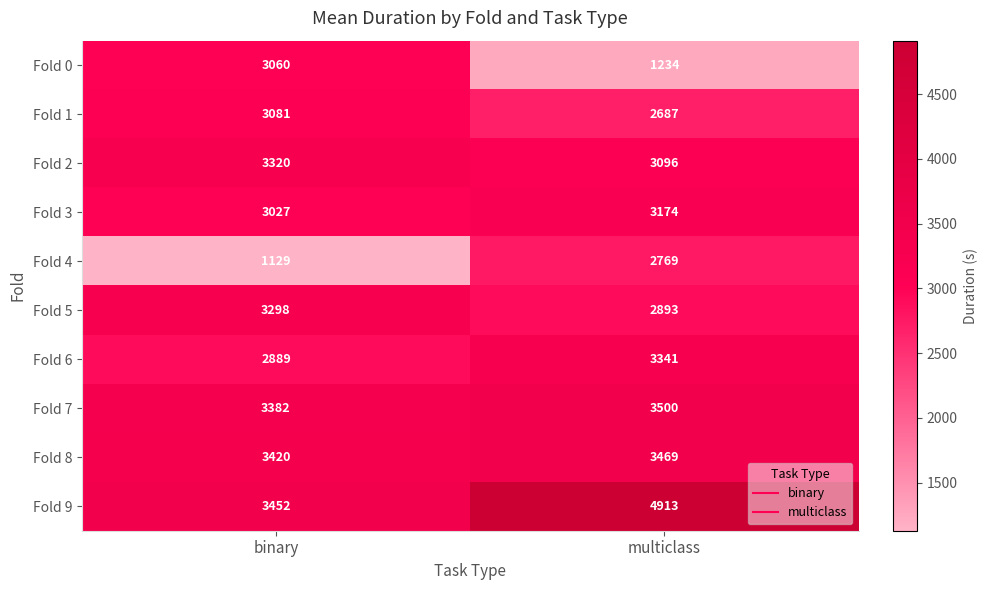

What is the sum of all Fold 0 values?

4294